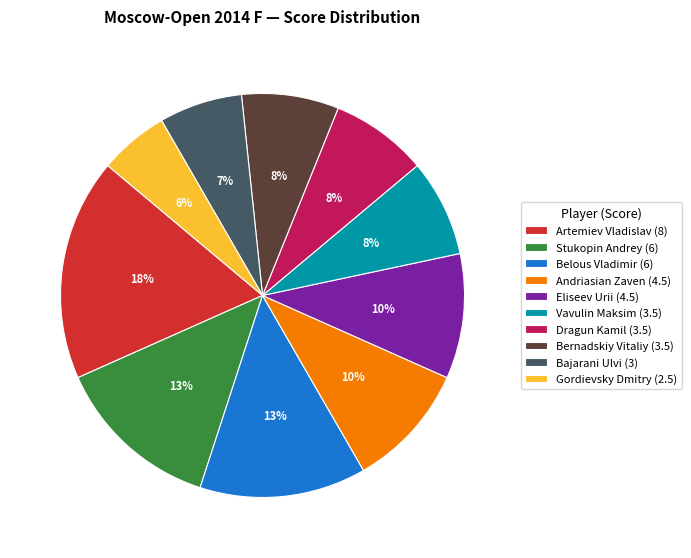

Do Bajarani Ulvi and Dragun Kamil together represent more than half of the pie?

No